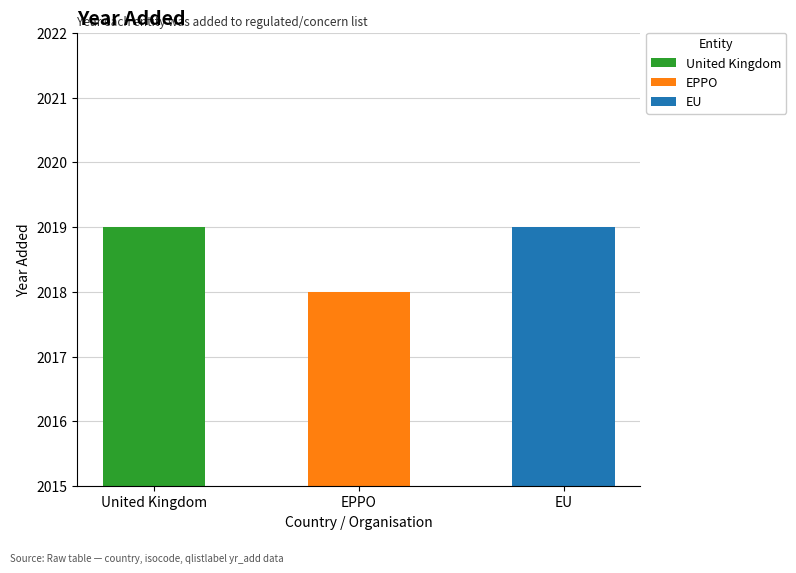

Which category has the highest value across all series?

United Kingdom